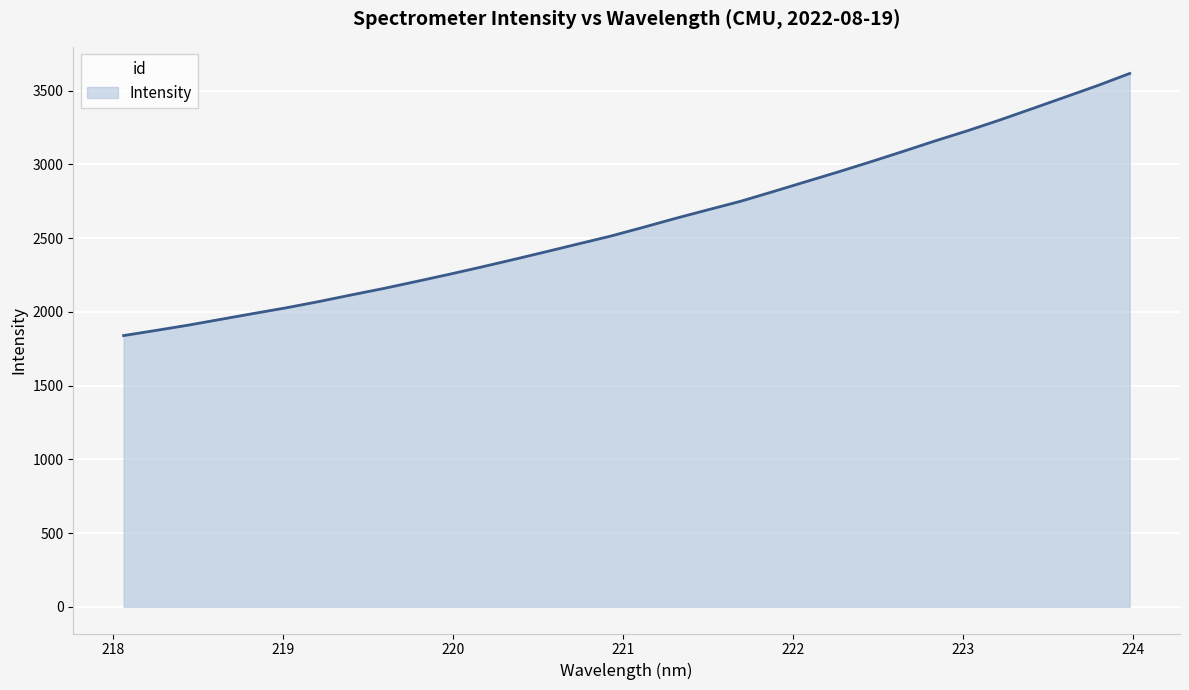

How many distinct data groups are displayed?

1